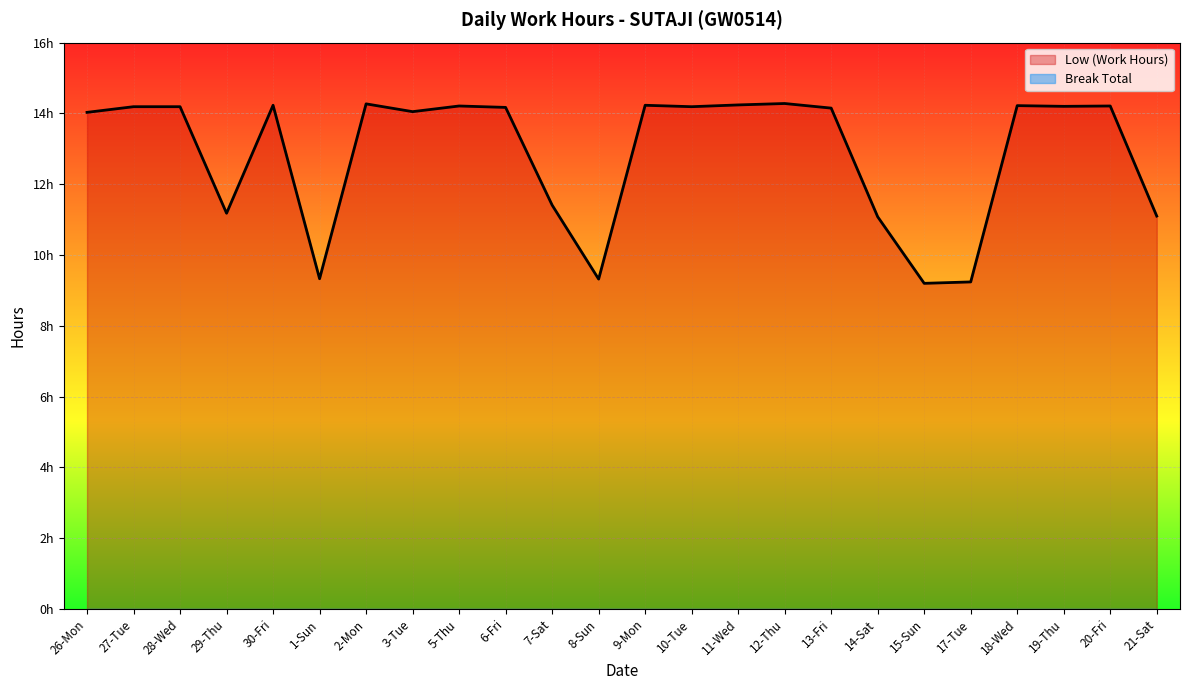

At which category does the data reach its first local peak?

30-Fri